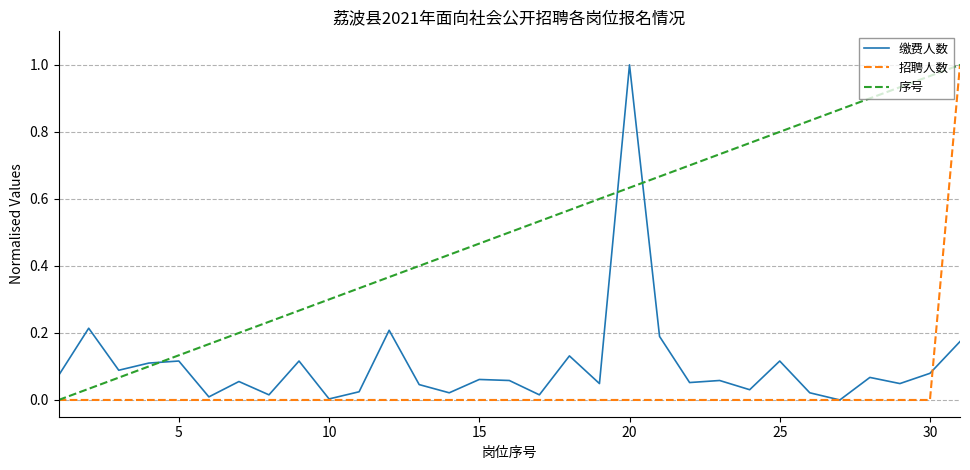

How many distinct data groups are displayed?

3